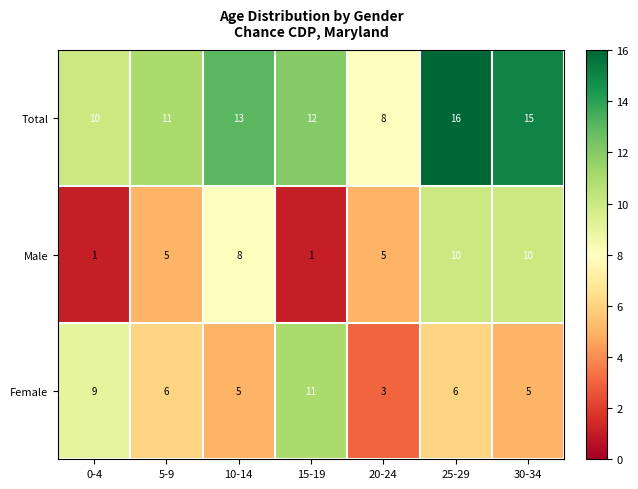

Read the Female value at 30-34.

5